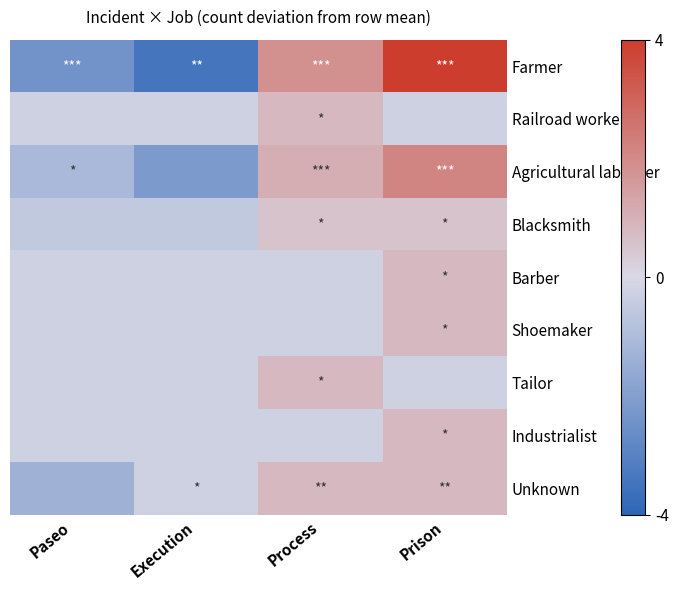

Reading right to left, transcribe all the data shown in this chart.

Farmer: Prison=3.8	Process=1.8	Execution=-3.2	Paseo=-2.2
Railroad worker: Prison=-0.2	Process=0.8	Execution=-0.2	Paseo=-0.2
Agricultural labourer: Prison=2.0	Process=1.0	Execution=-2.0	Paseo=-1.0
Blacksmith: Prison=0.5	Process=0.5	Execution=-0.5	Paseo=-0.5
Barber: Prison=0.8	Process=-0.2	Execution=-0.2	Paseo=-0.2
Shoemaker: Prison=0.8	Process=-0.2	Execution=-0.2	Paseo=-0.2
Tailor: Prison=-0.2	Process=0.8	Execution=-0.2	Paseo=-0.2
Industrialist: Prison=0.8	Process=-0.2	Execution=-0.2	Paseo=-0.2
Unknown: Prison=0.8	Process=0.8	Execution=-0.2	Paseo=-1.2